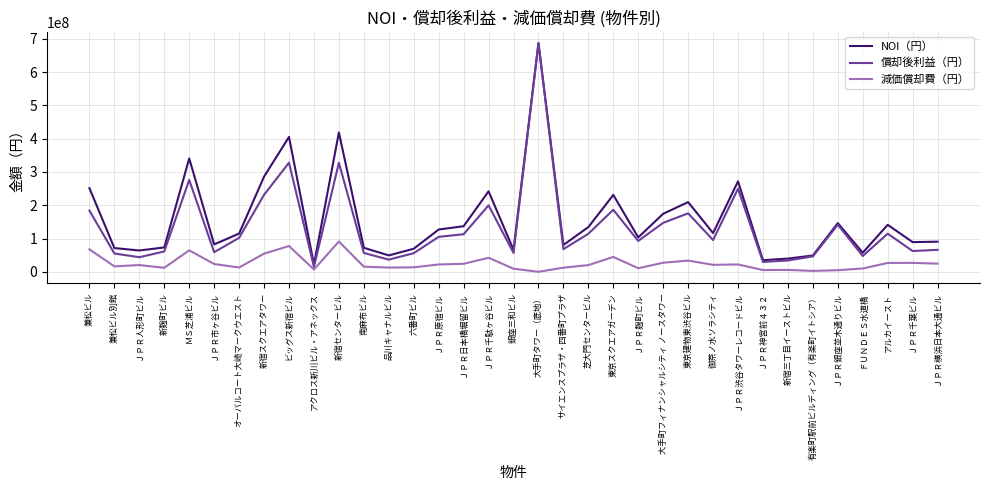

At which label does 償却後利益（円） reach its peak?

大手町タワー（底地）